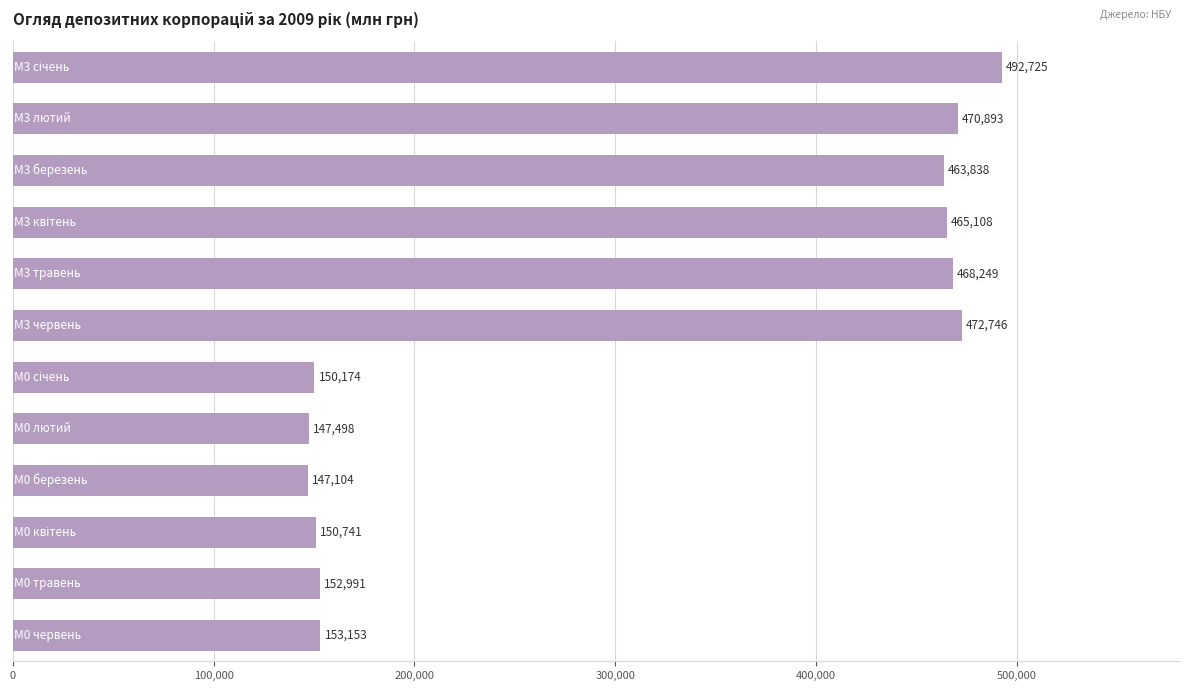

How many data points are less than 463838?

6